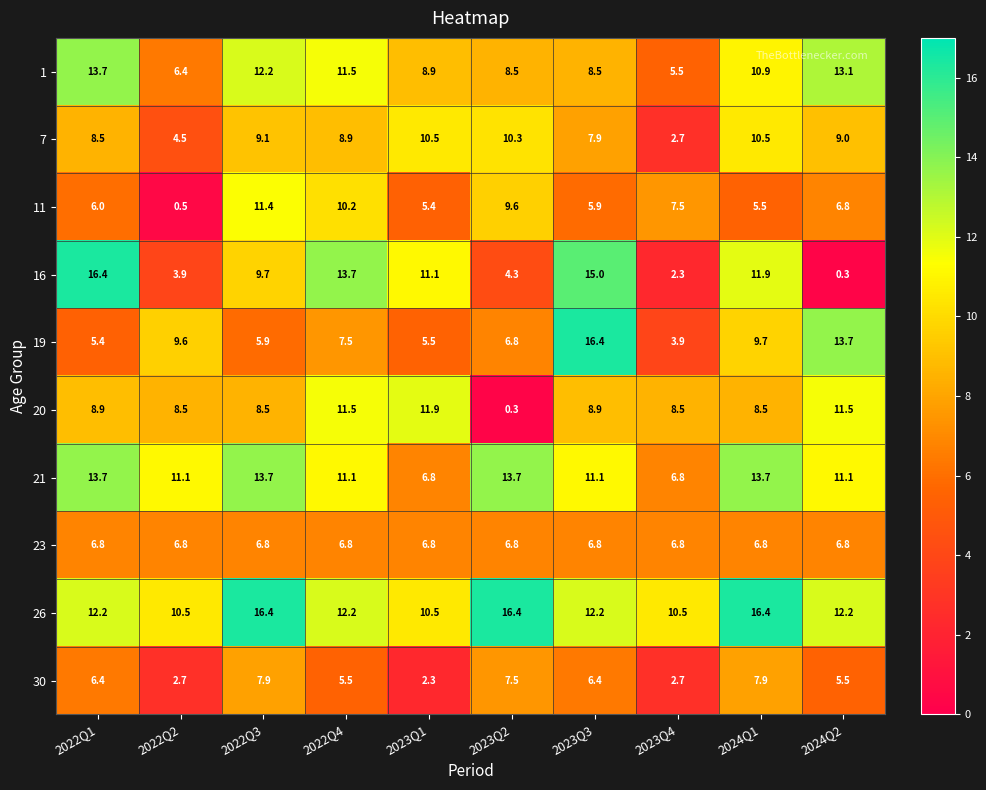

How many values in the 1 series exceed 10?

5